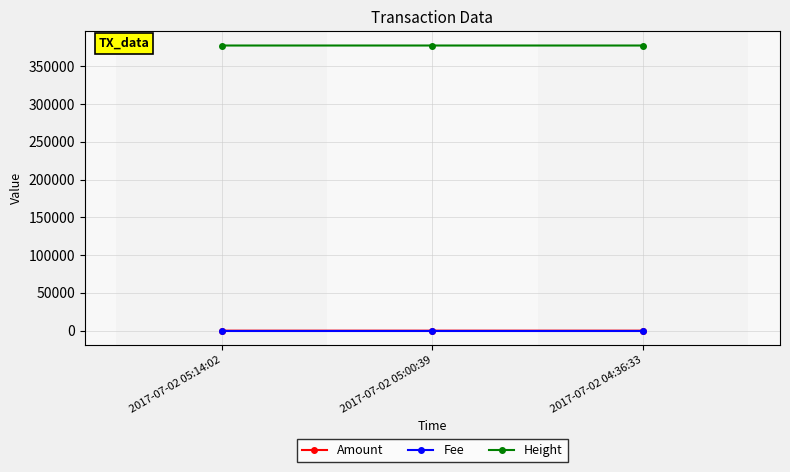

At how many categories does at least one series exceed 135394?

3